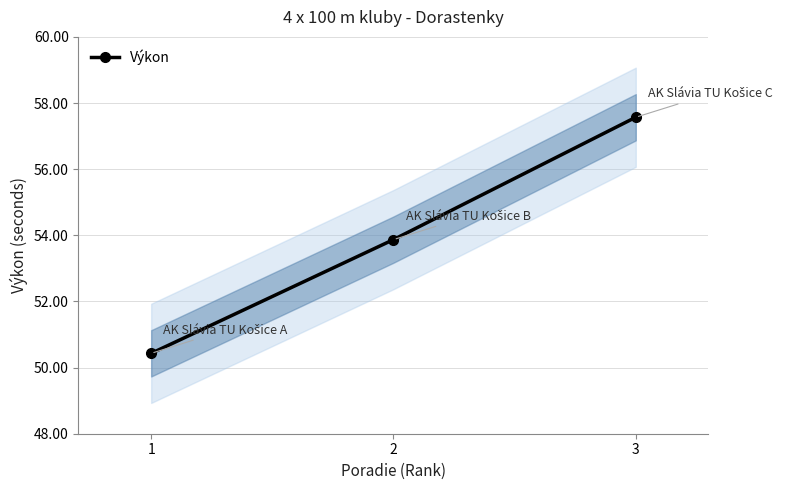

True or false: the data shows 50.4 at 1.

True